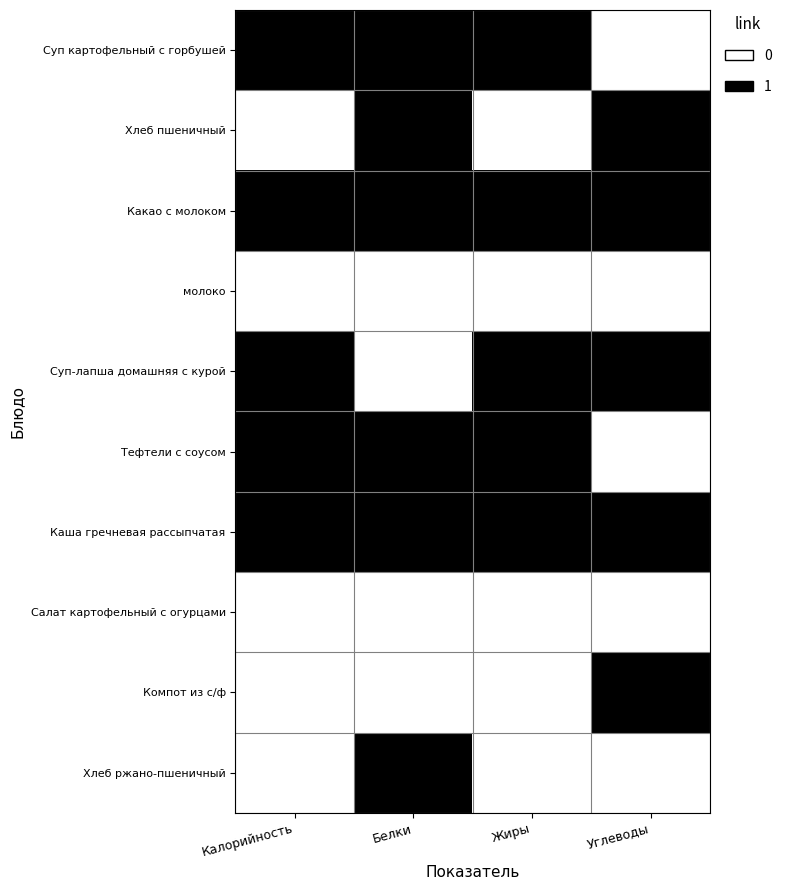

What is the total value across all series at Жиры?

5